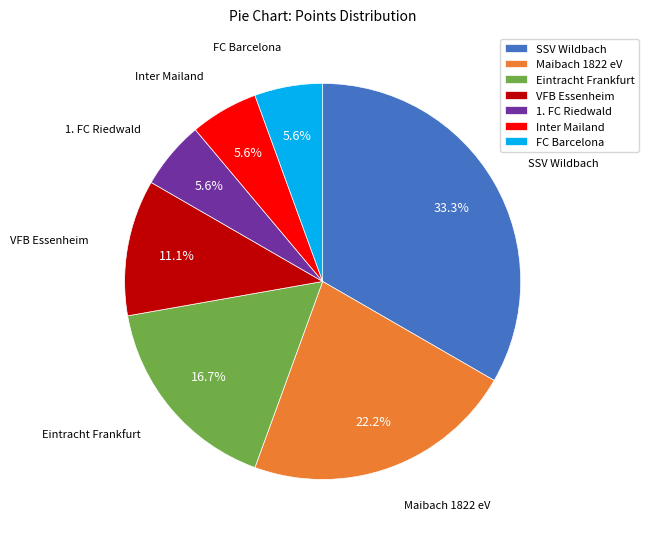

Does any single category account for the majority?

No